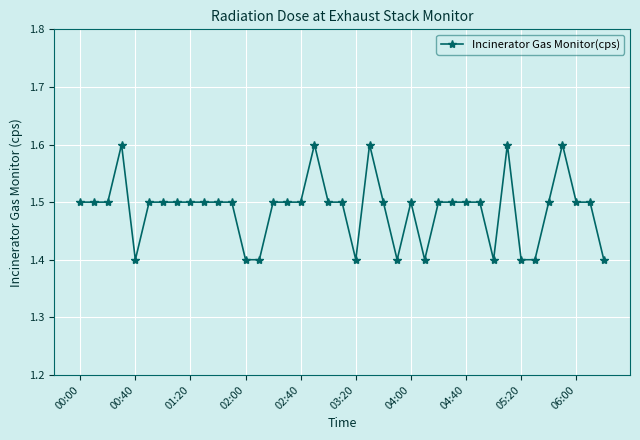

What is the greatest value displayed?

1.6